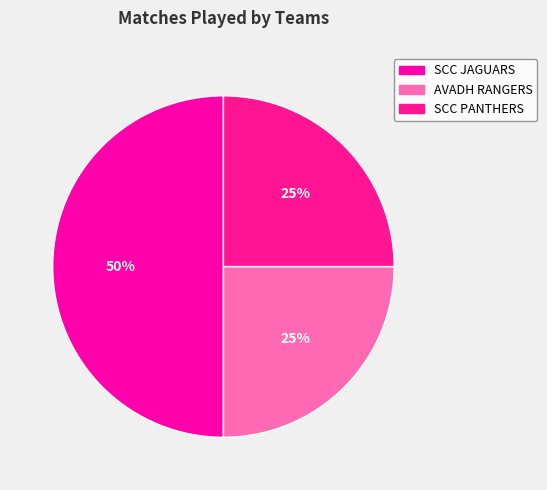

How many segments does this pie chart have?

3